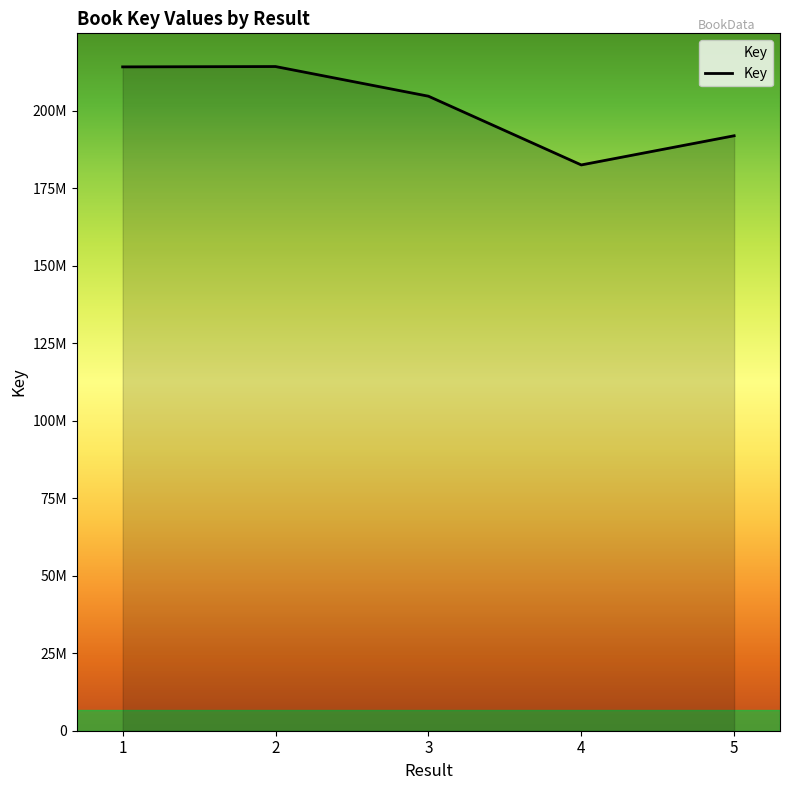

Does the chart display data point markers on the line(s)?

No